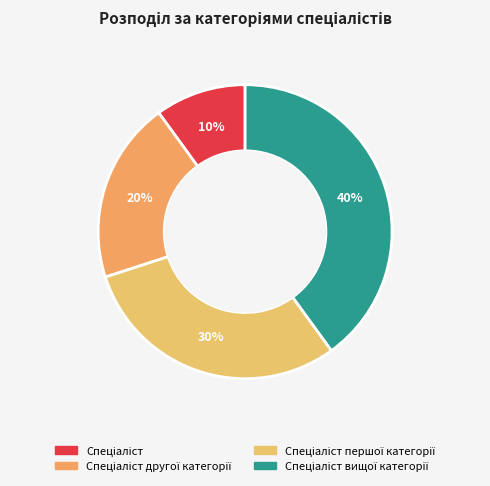

How many segments does this pie chart have?

4